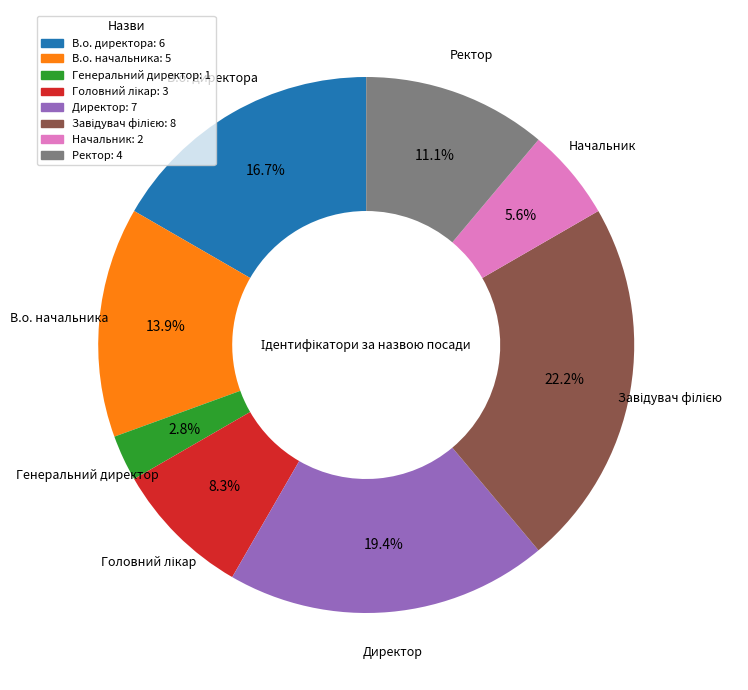

To the nearest percent, what is the difference between the В.о. директора and Ректор slice percentages?

6%